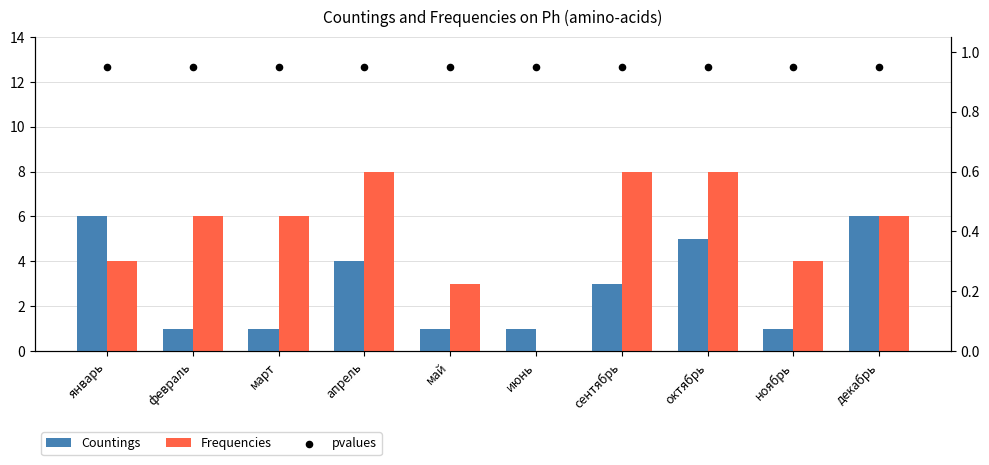

Which series has the widest spread of Y values?

Frequencies